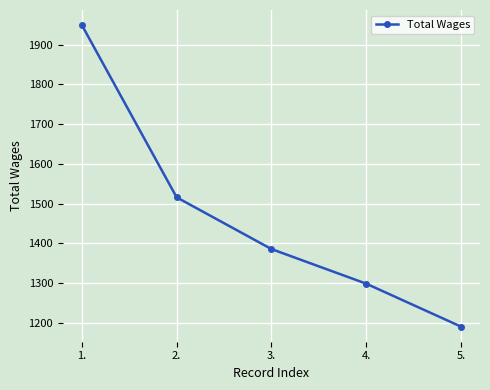

List the labels in order of value, smallest first.

5., 4., 3., 2., 1.